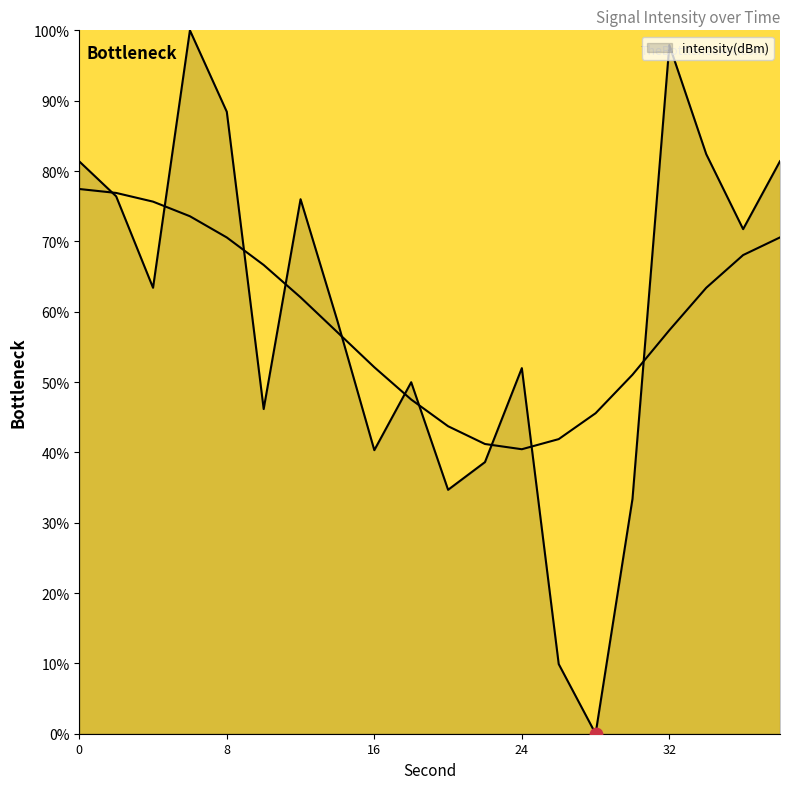

Which has a higher value, 28 or 14?

14